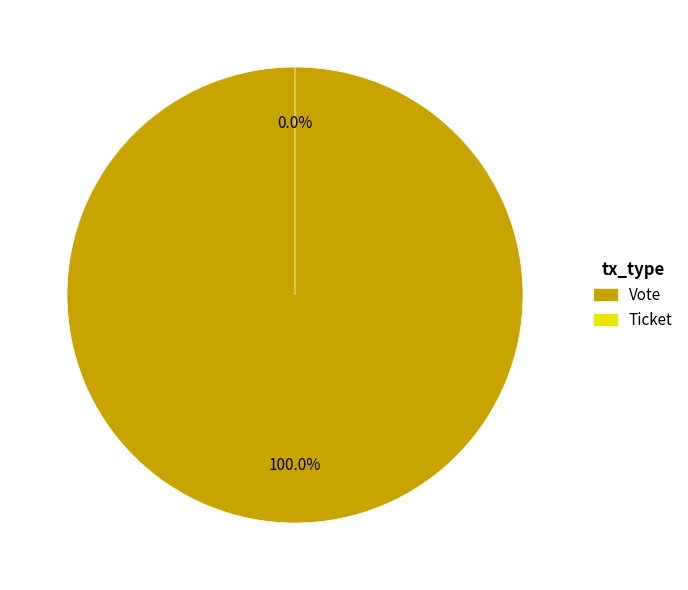

Is Vote the majority of the pie?

Yes